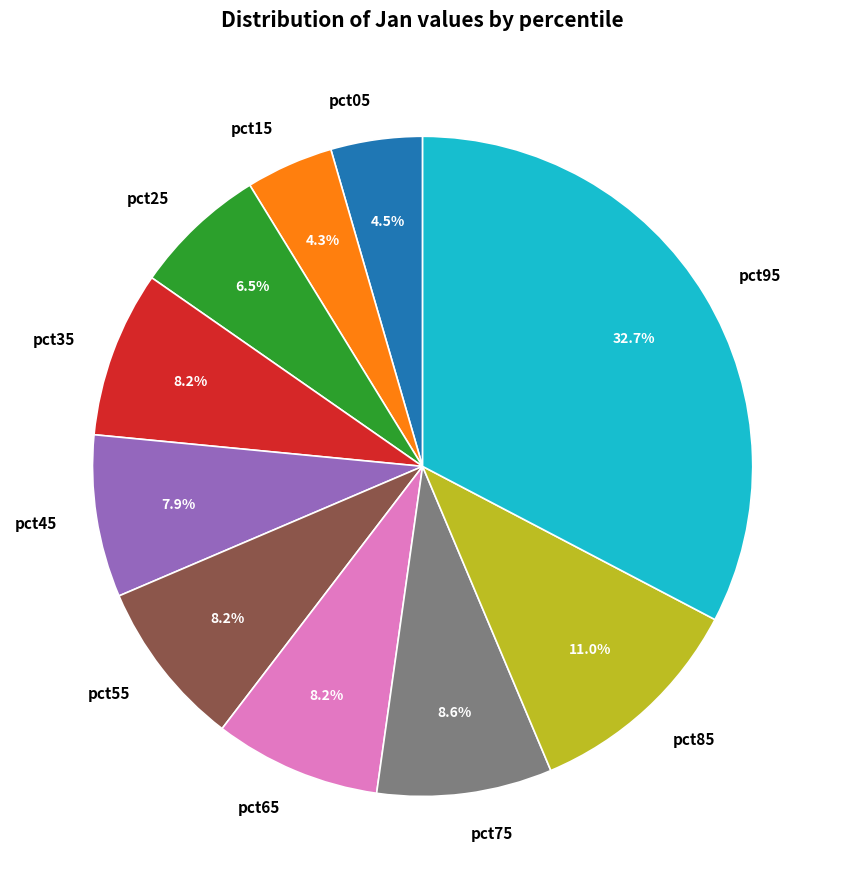

What is the largest slice in the pie chart?

pct95